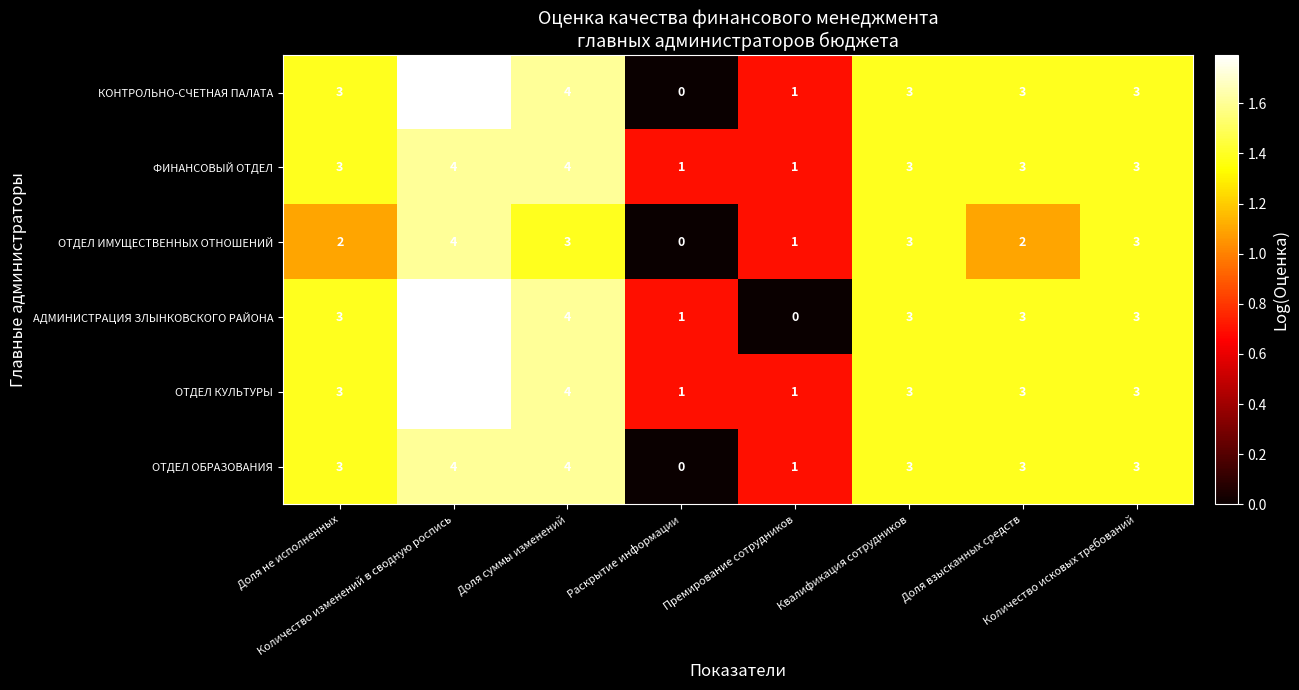

What is the average value of the ОТДЕЛ КУЛЬТУРЫ series?

3